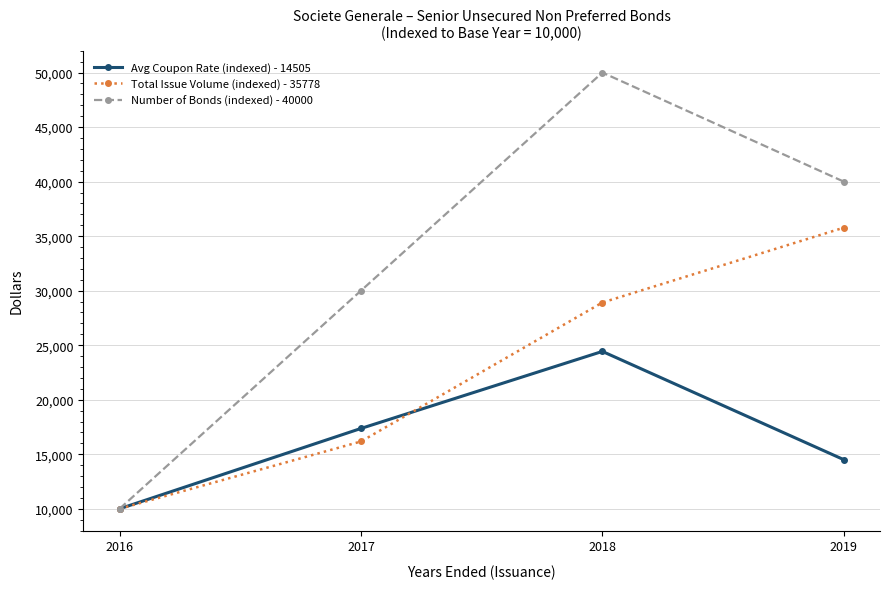

What is the difference between the Avg Coupon Rate (indexed) - 14505 values at 2018 and 2016?

14431.0